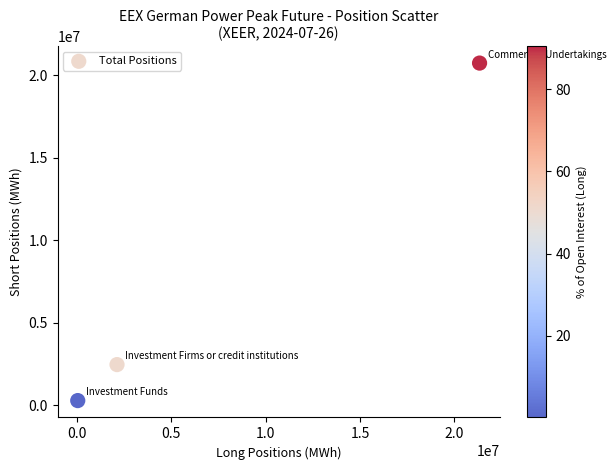

What is the range of X values (max minus min)?

21294948